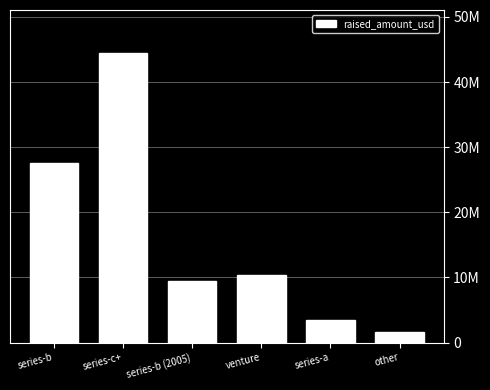

Are the bars horizontal?

No